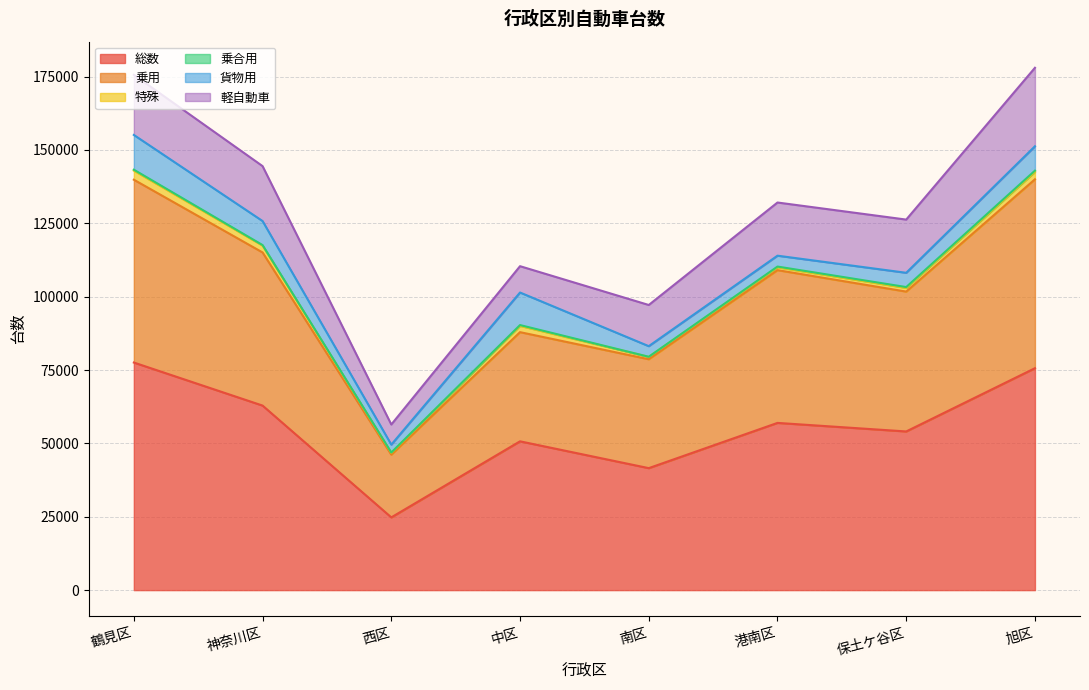

True or false: 貨物用 has a value of 2699 at 西区.

True